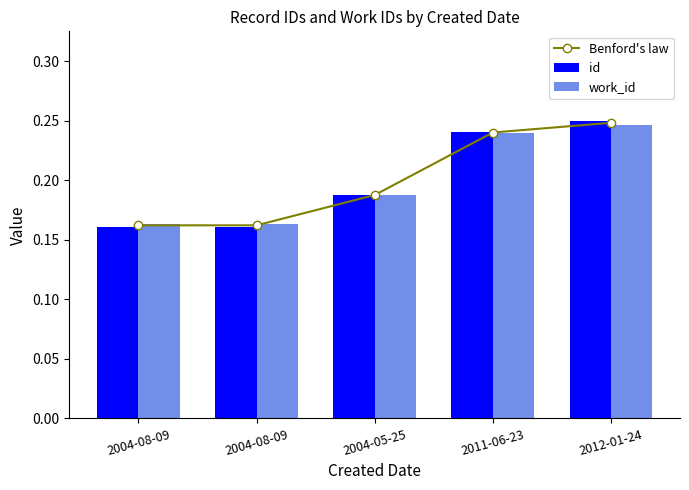

What is the lowest value of the work_id series?

0.2